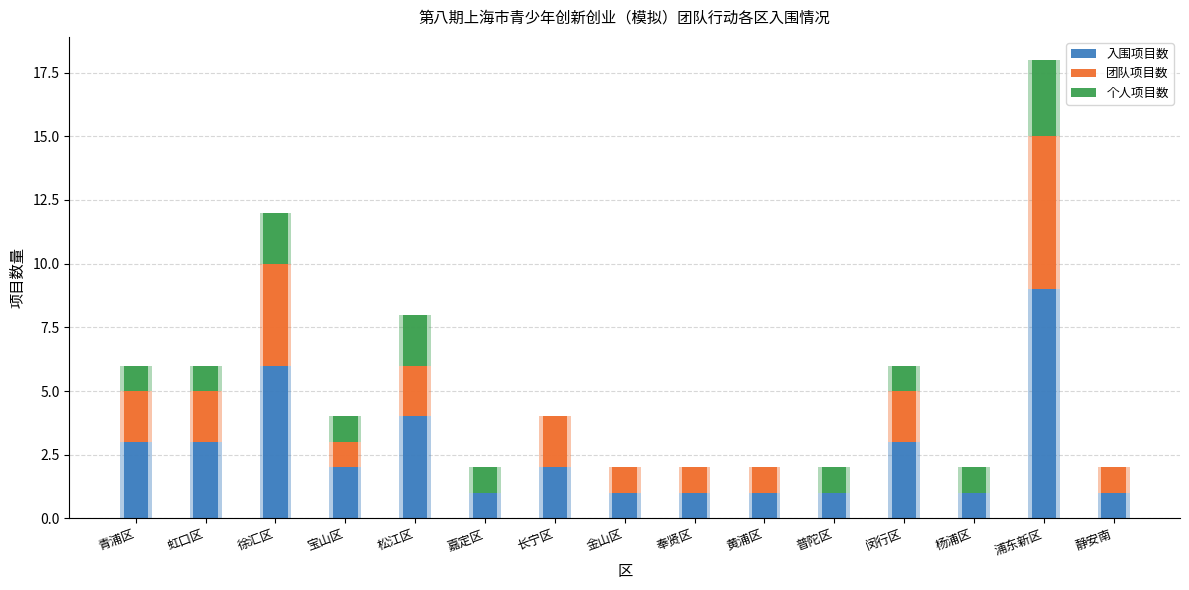

Reading left to right, extract all data points from this chart.

入围项目数: 3	3	6	2	4	1	2	1	1	1	1	3	1	9	1
团队项目数: 2	2	4	1	2	0	2	1	1	1	0	2	0	6	1
个人项目数: 1	1	2	1	2	1	0	0	0	0	1	1	1	3	0